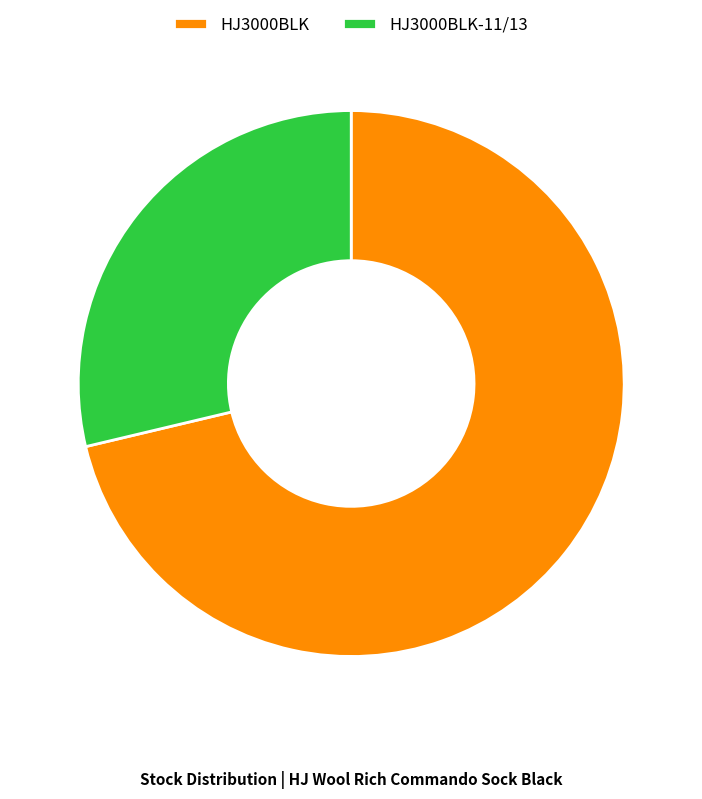

Which category accounts for the majority?

HJ3000BLK